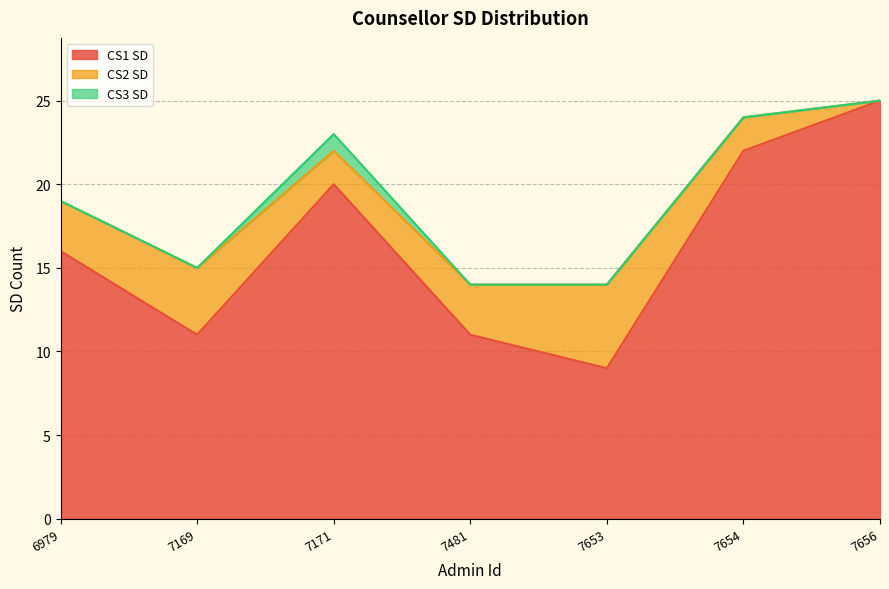

At which category does CS3 SD reach its first local peak?

7171